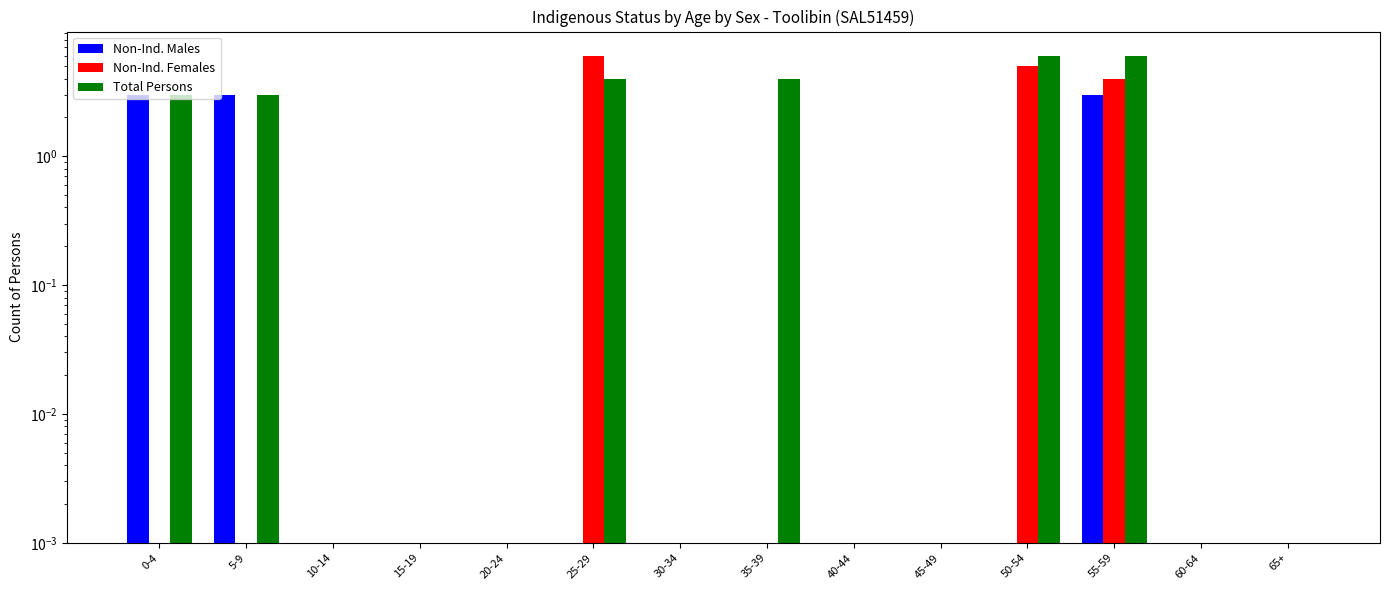

The value of Non-Ind. Males at 40-44 is 0.0. True or false?

False